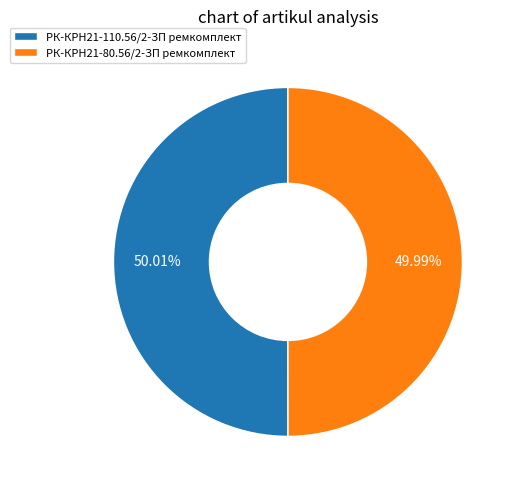

Combined, do РК-КРН21-80.56/2-ЗП ремкомплект and РК-КРН21-110.56/2-ЗП ремкомплект account for over 50%?

Yes